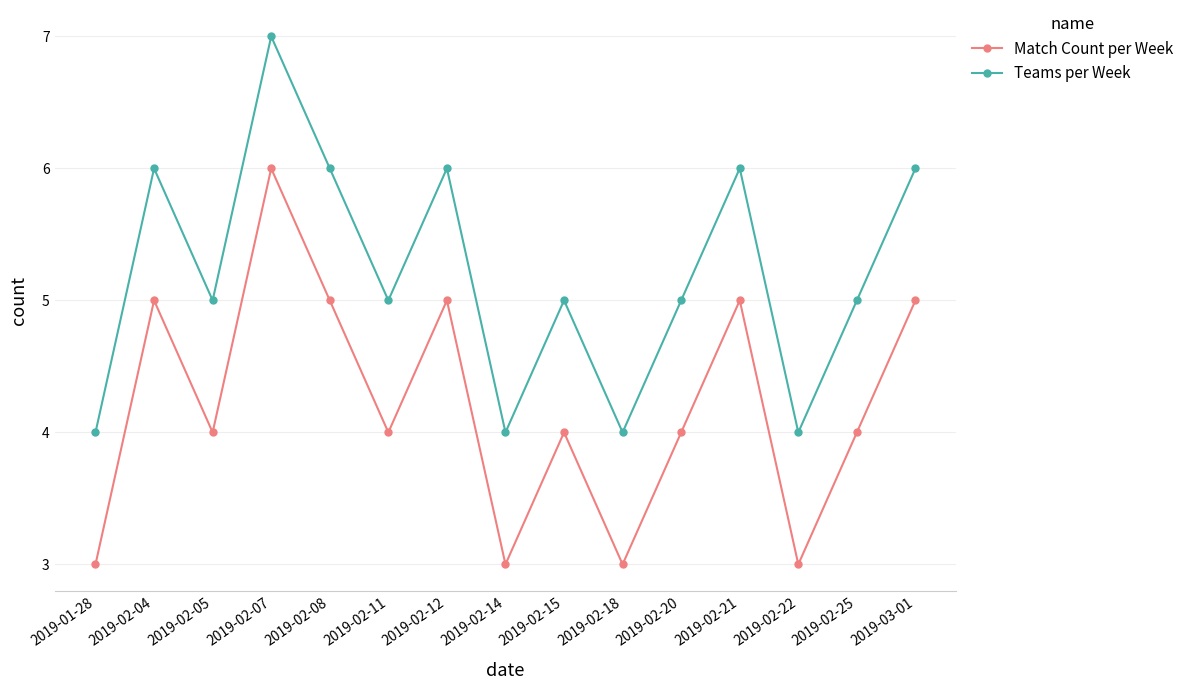

What is the label of the 5th point from the right?

2019-02-20